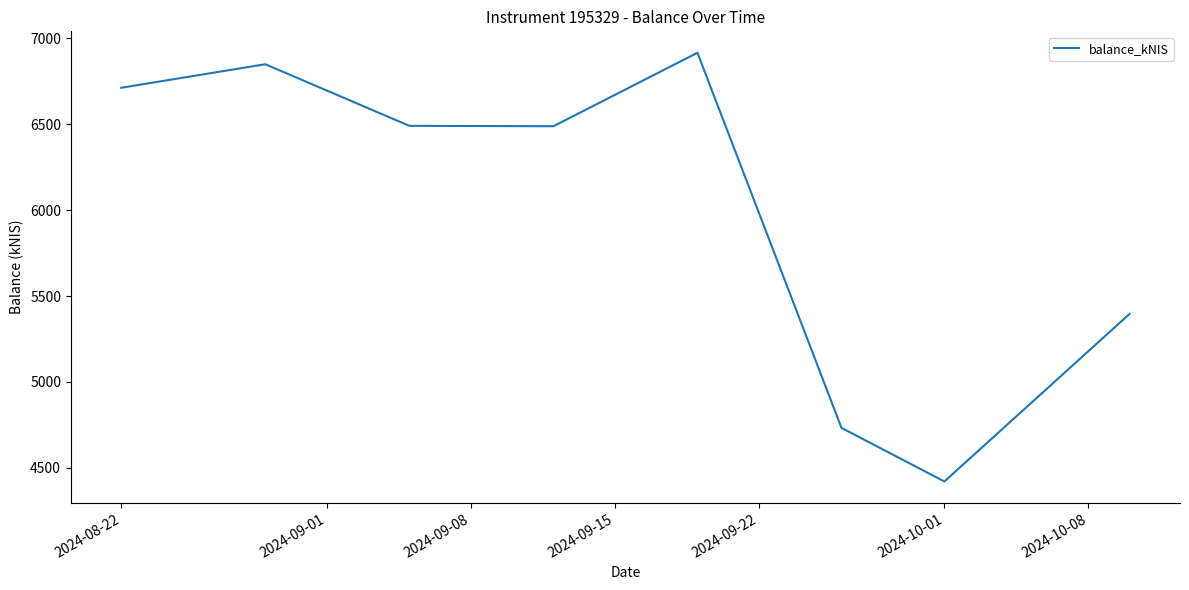

What is the minimum value shown in the chart?

4420.5